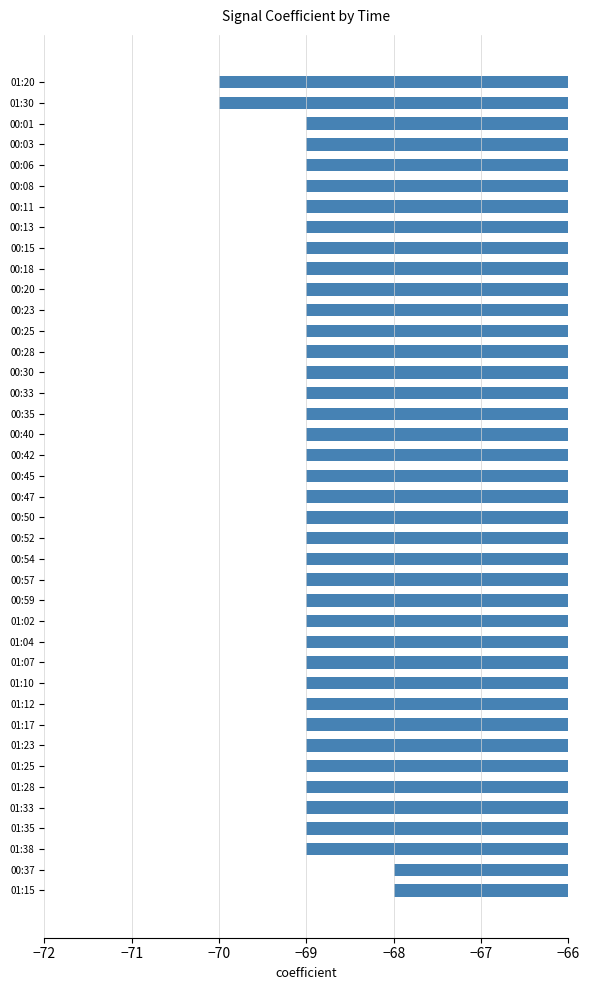

The value at 00:11 is -69. True or false?

True